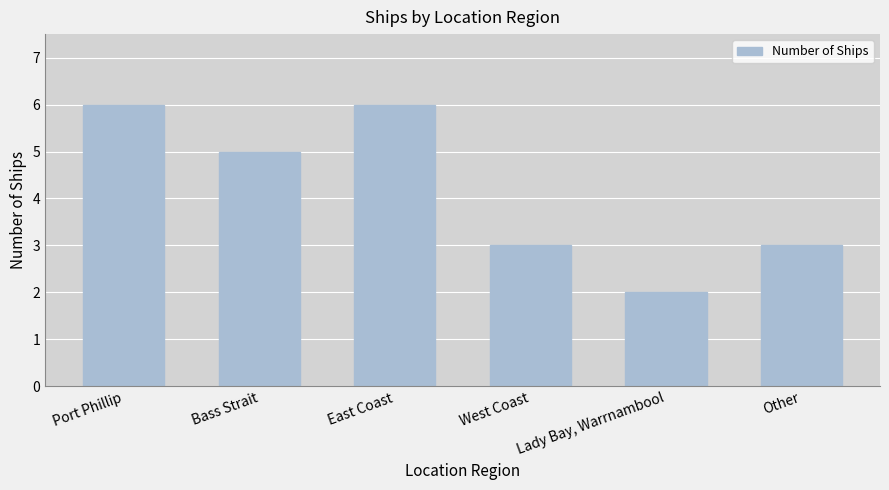

The value at Other is 3. True or false?

True